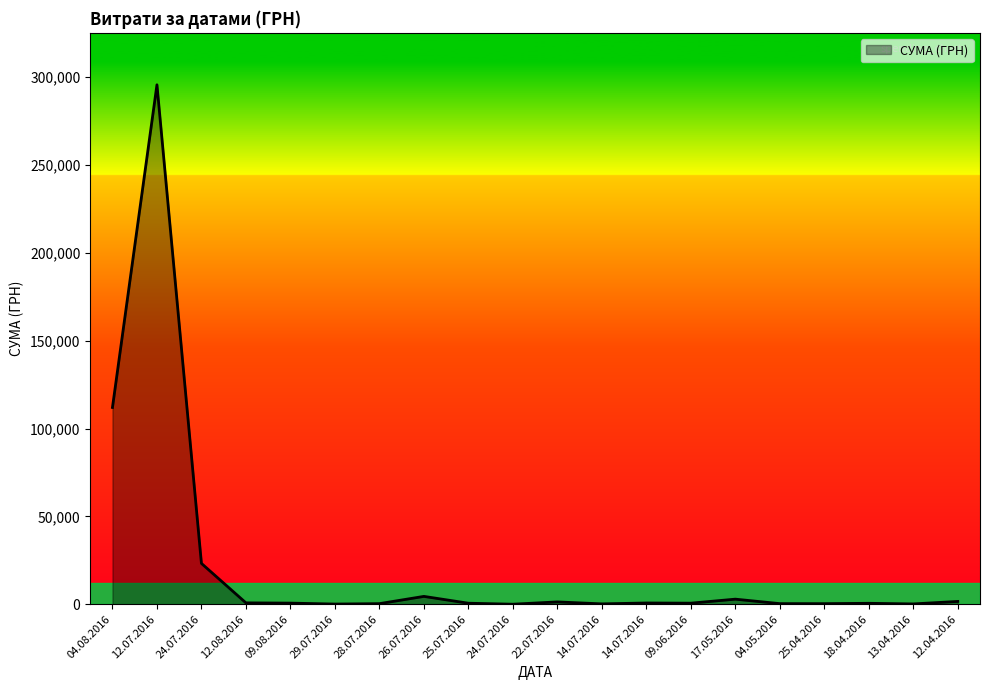

What is the label of the 14th point from the right?

28.07.2016